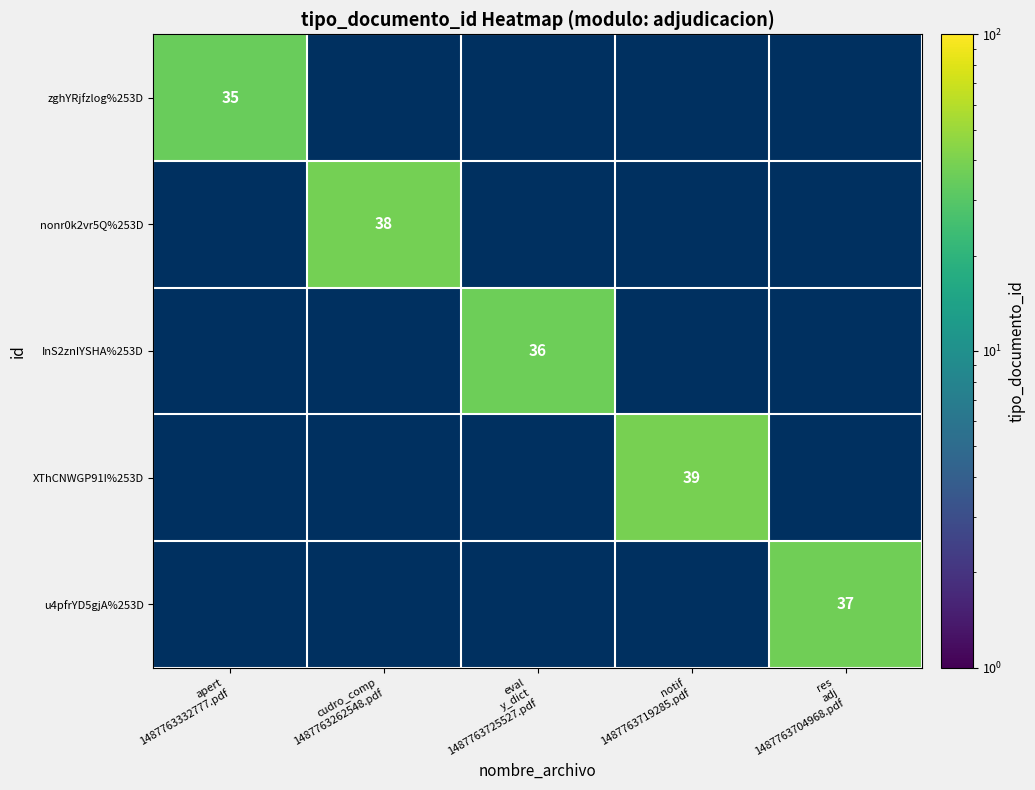

True or false: u4pfrYD5gjA%253D has a value of 37.0 at res adj 1487763704968.pdf.

True